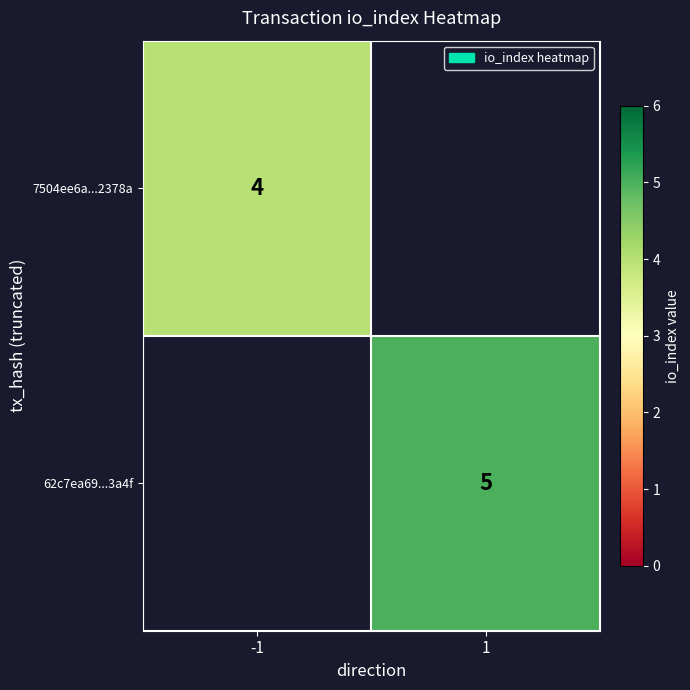

The 7504ee6a...2378a series shows 6 at -1. True or false?

False